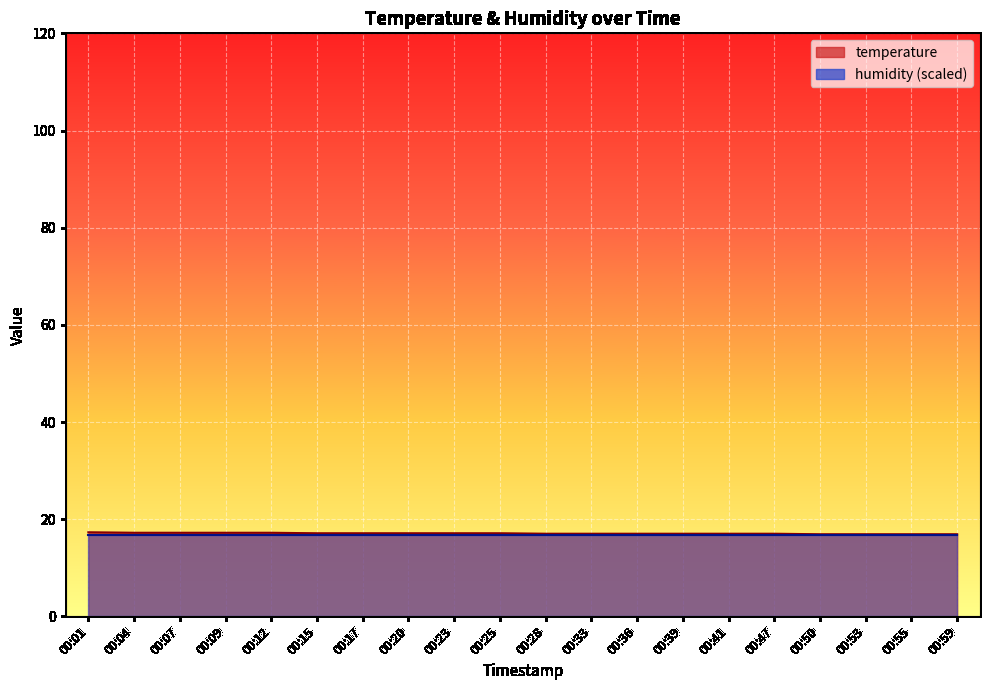

What is the smallest value displayed?

16.7